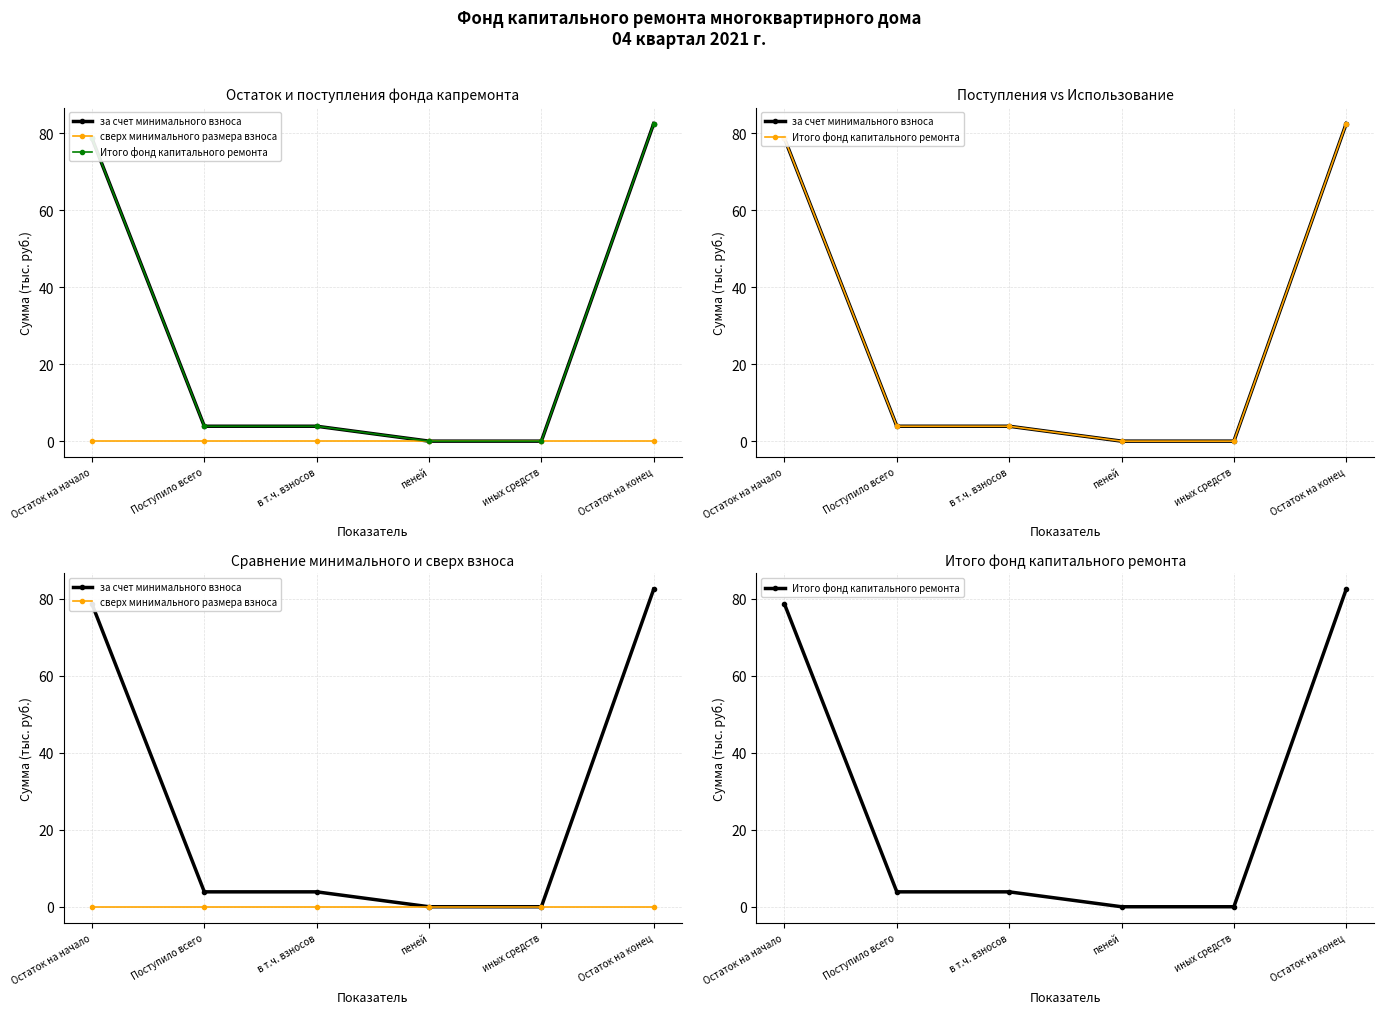

What position from the right is иных средств?

2